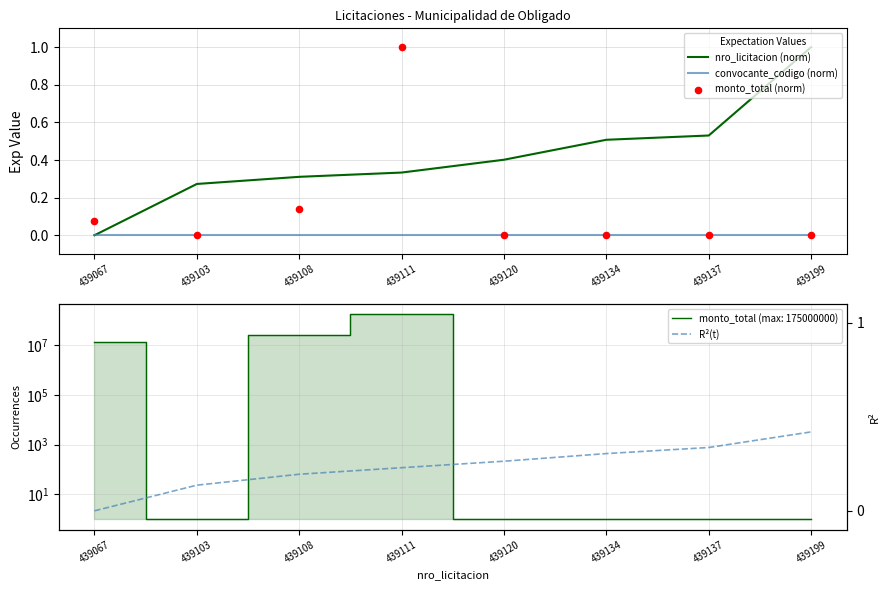

Is the value of monto_total (norm) at 439120 greater than the value of convocante_codigo (norm) at 439067?

No